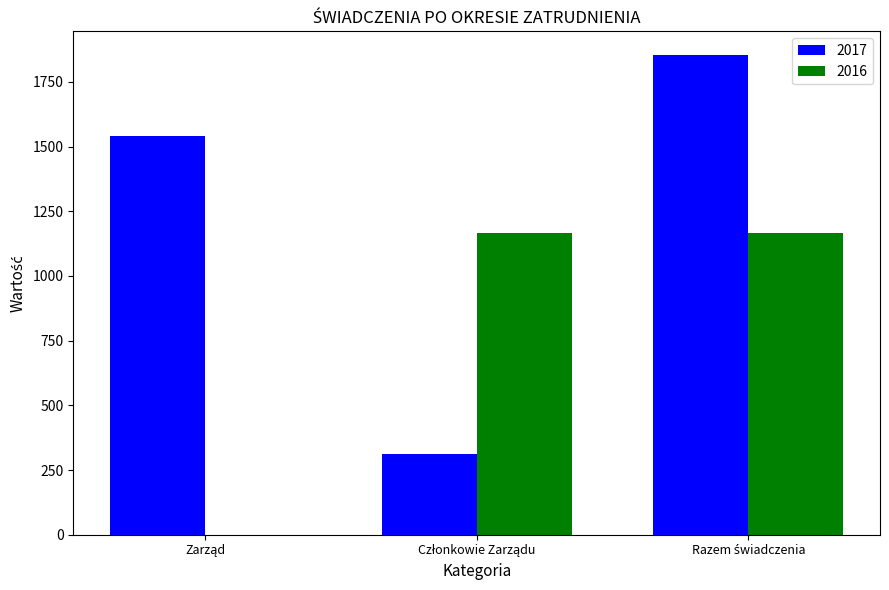

How many categories are shown in the chart?

3